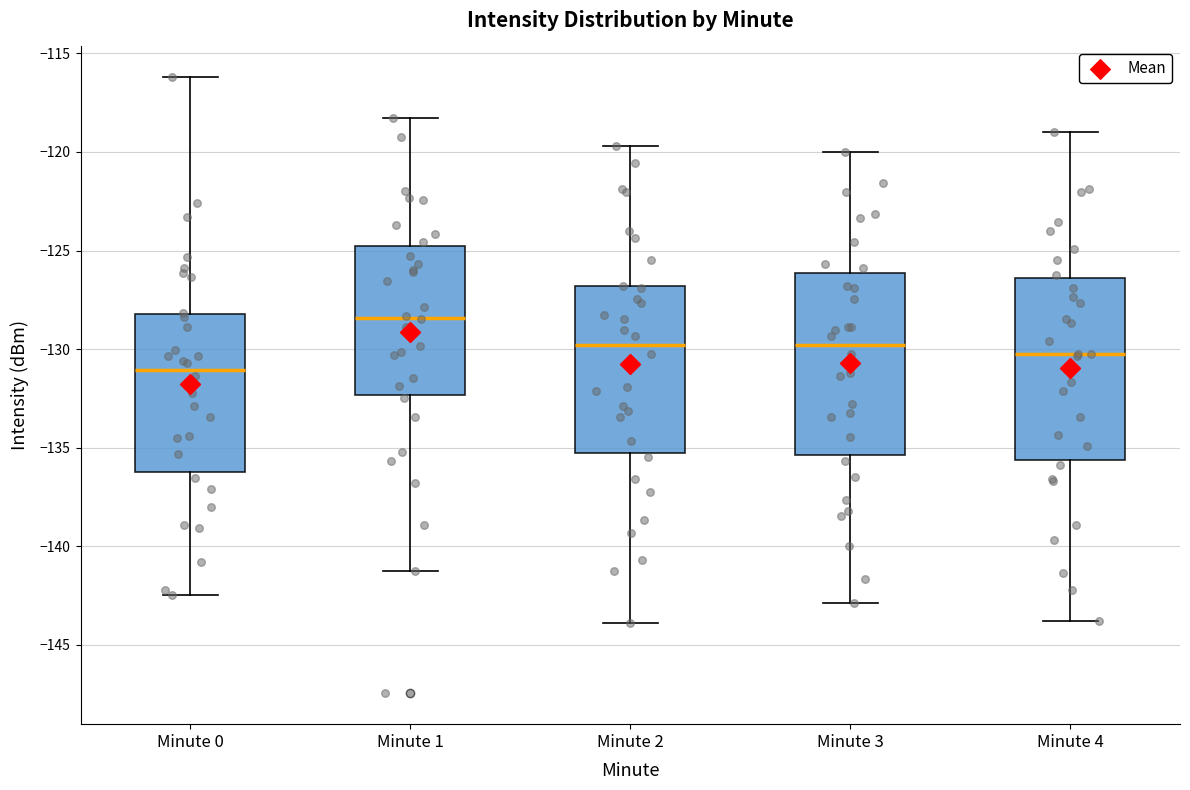

Reading left to right, read every box against the y-axis: the position of its median line, the range the box covers, and the ends of its whiskers. The values are not printed on the chart, so give them approximately, as read against the axis.

Minute 0: median -131.0, box -136.5 to -128.0, whiskers -142.5 to -116.0
Minute 1: median -128.5, box -132.5 to -124.5, whiskers -141.0 to -118.5
Minute 2: median -130.0, box -135.5 to -127.0, whiskers -144.0 to -119.5
Minute 3: median -130.0, box -135.5 to -126.0, whiskers -143.0 to -120.0
Minute 4: median -130.0, box -135.5 to -126.5, whiskers -144.0 to -119.0